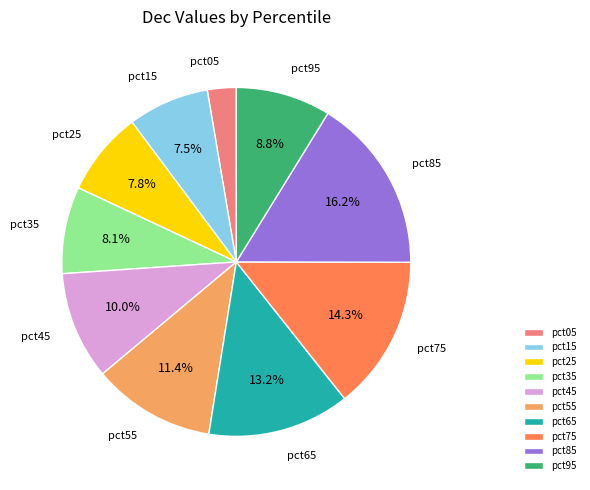

Does pct15 represent more than half of the total?

No